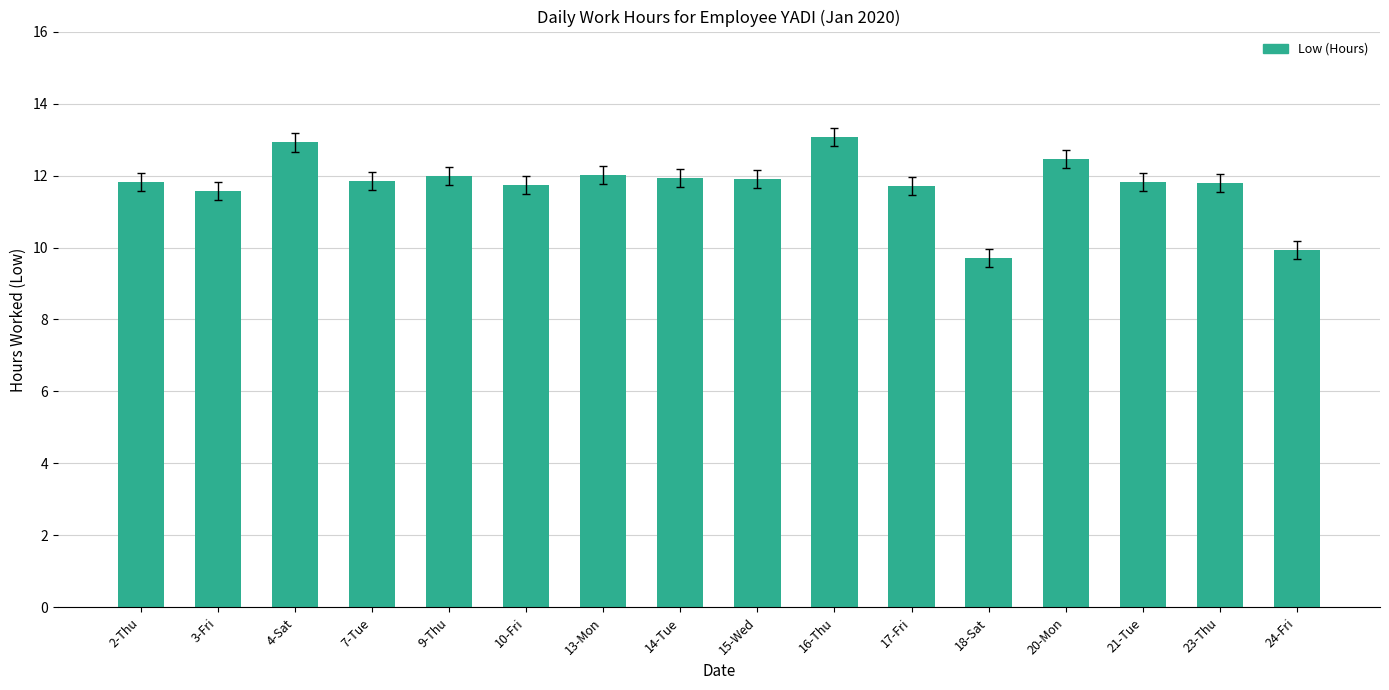

What is the difference between the second highest and minimum values?

3.2